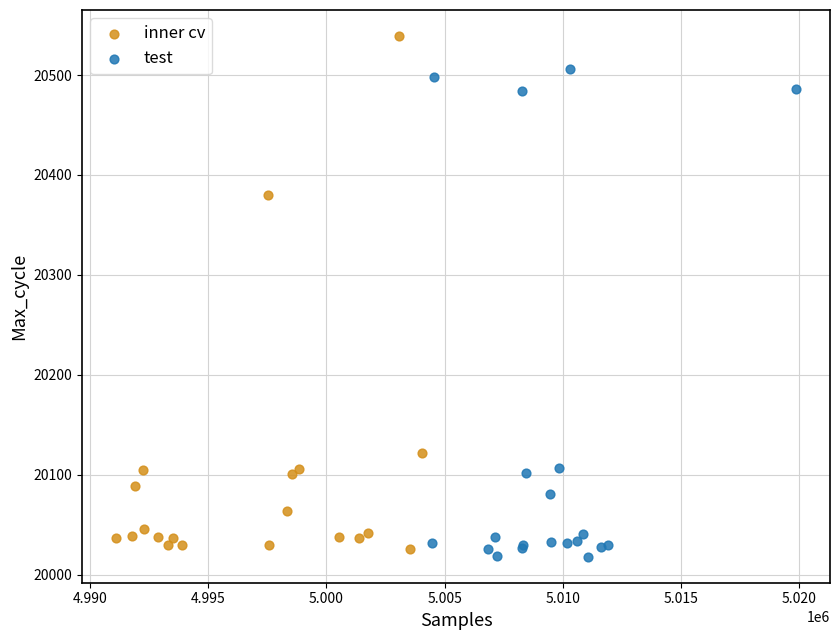

Which series has the widest spread of Y values?

inner cv